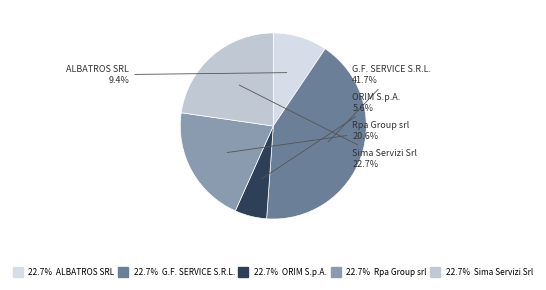

Count the number of slices in the pie.

5